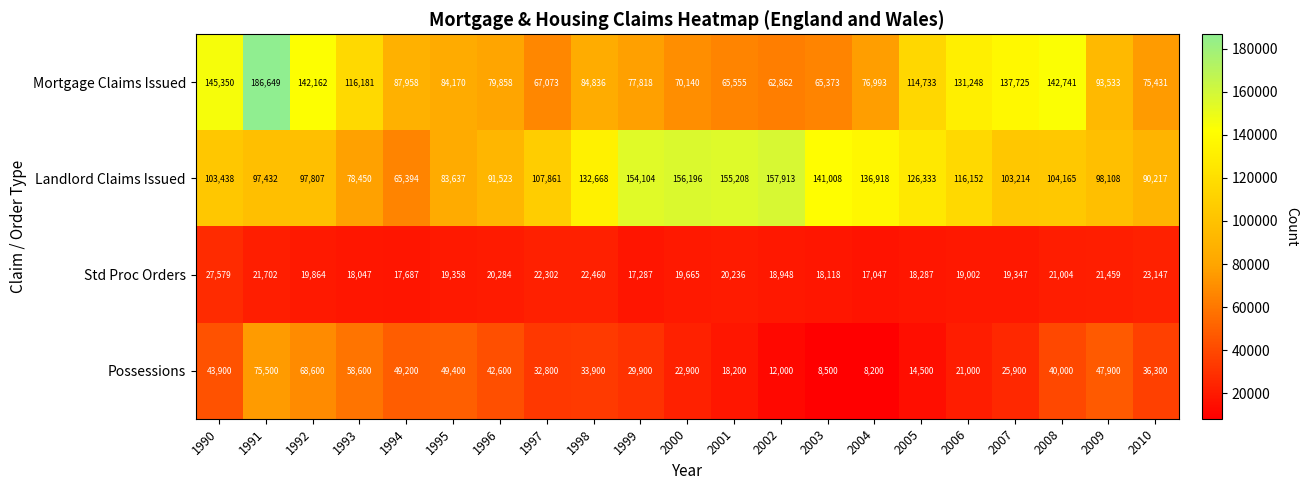

List the series in order of their peak value, lowest first.

Std Proc Orders, Possessions, Landlord Claims Issued, Mortgage Claims Issued